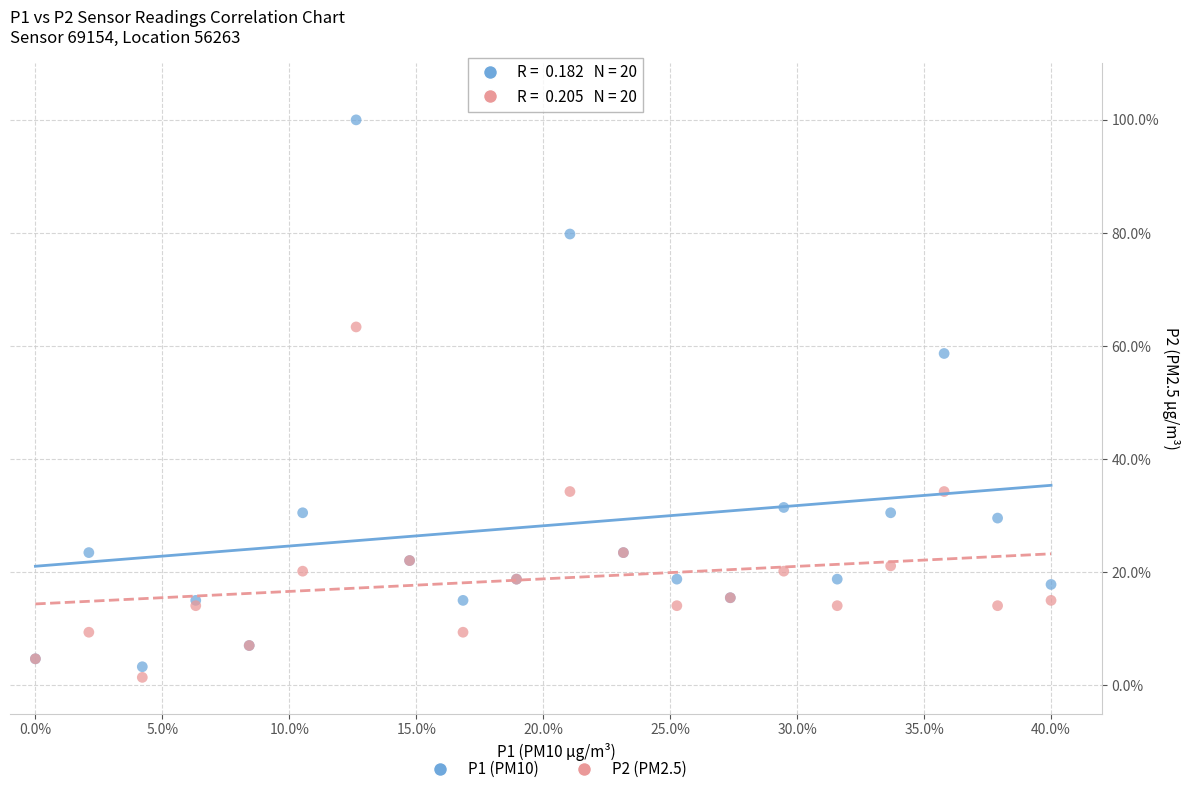

Across all series, what Y value is closest to 50?

58.7